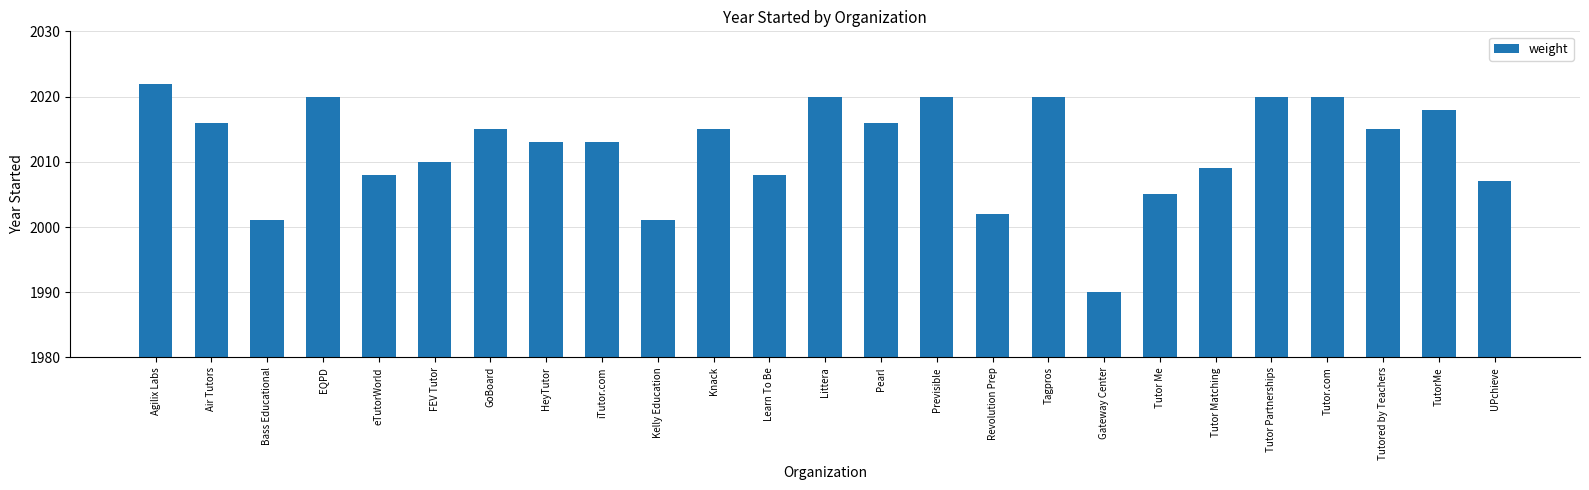

At which category does the chart reach its minimum across all series?

Gateway Center